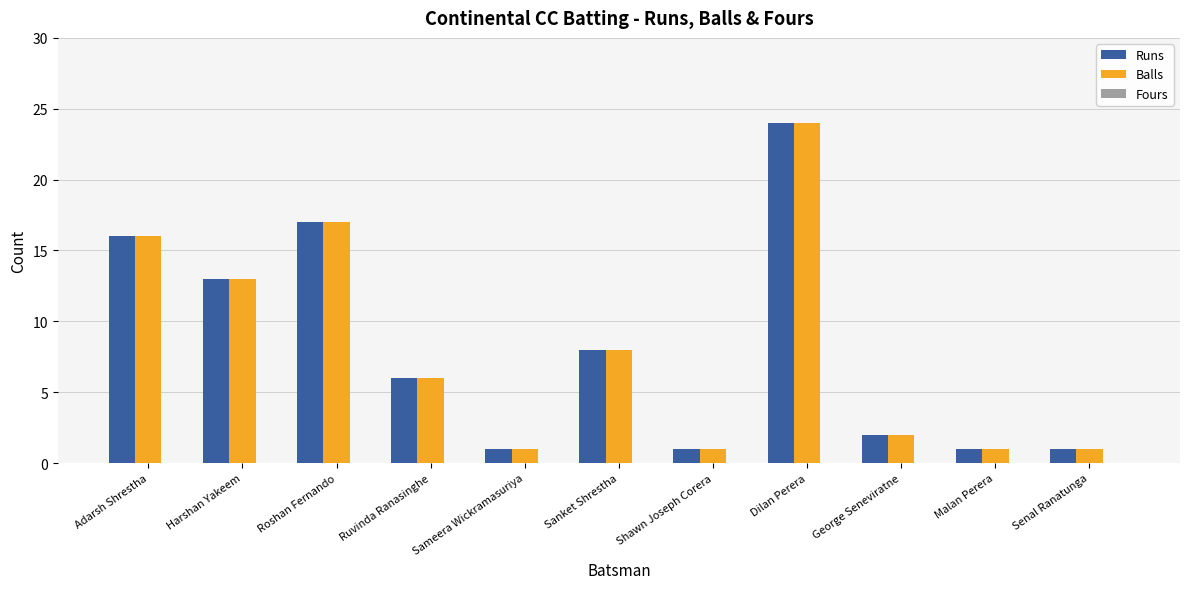

What is the label of the 11th bar from the right?

Adarsh Shrestha